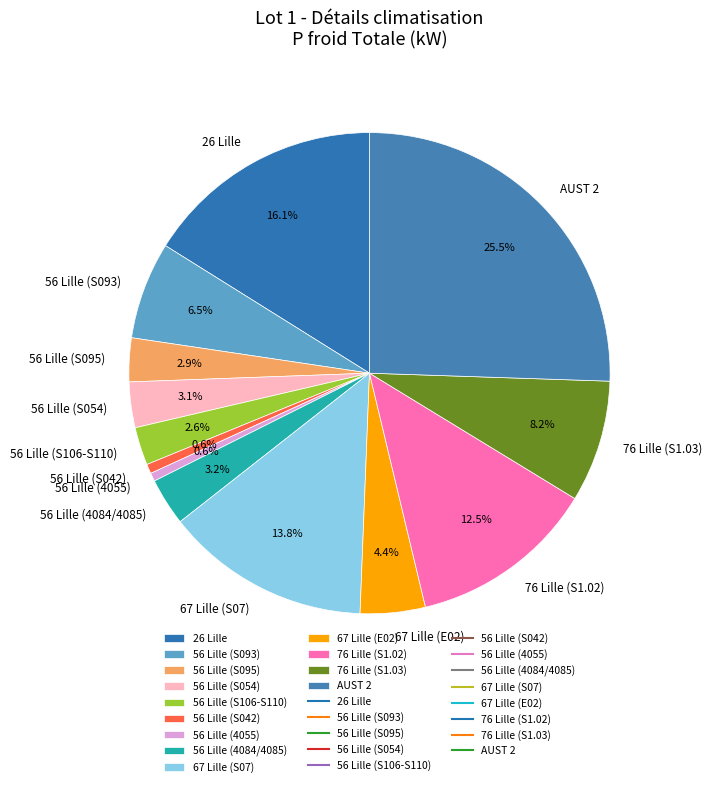

What is the largest slice in the pie chart?

AUST 2